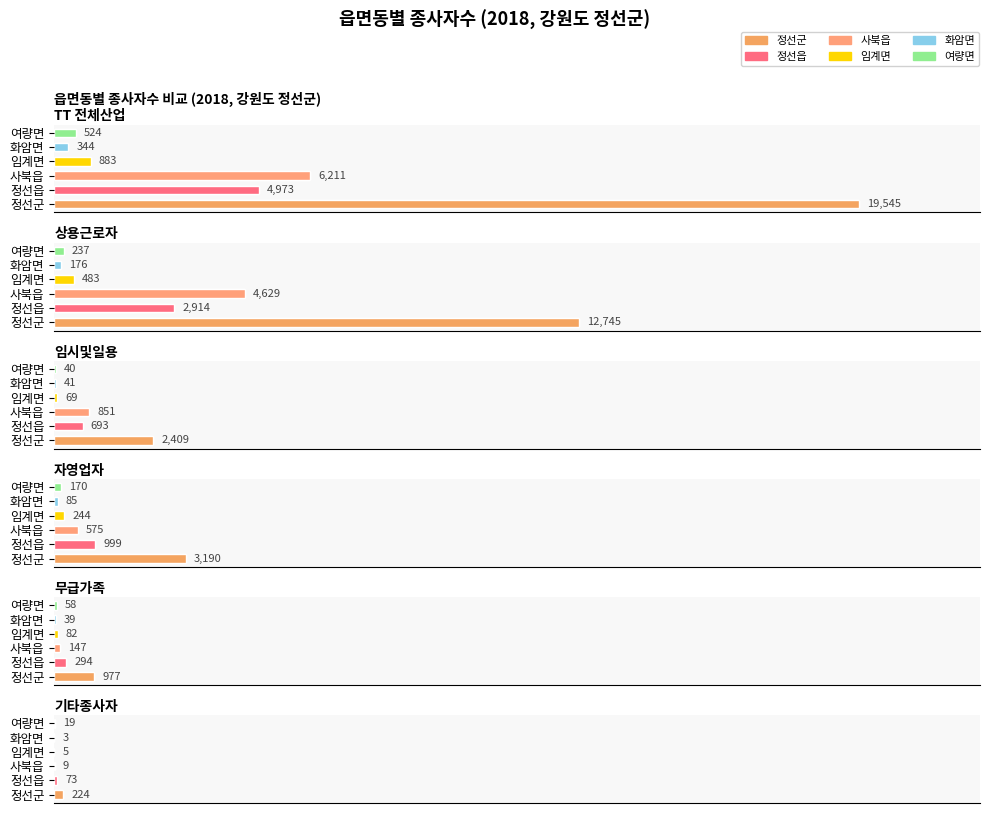

List the labels in order of 정선군 value, smallest first.

기타종사자, 무급가족, 임시및일용, 자영업자, 상용근로자, TT 전체산업